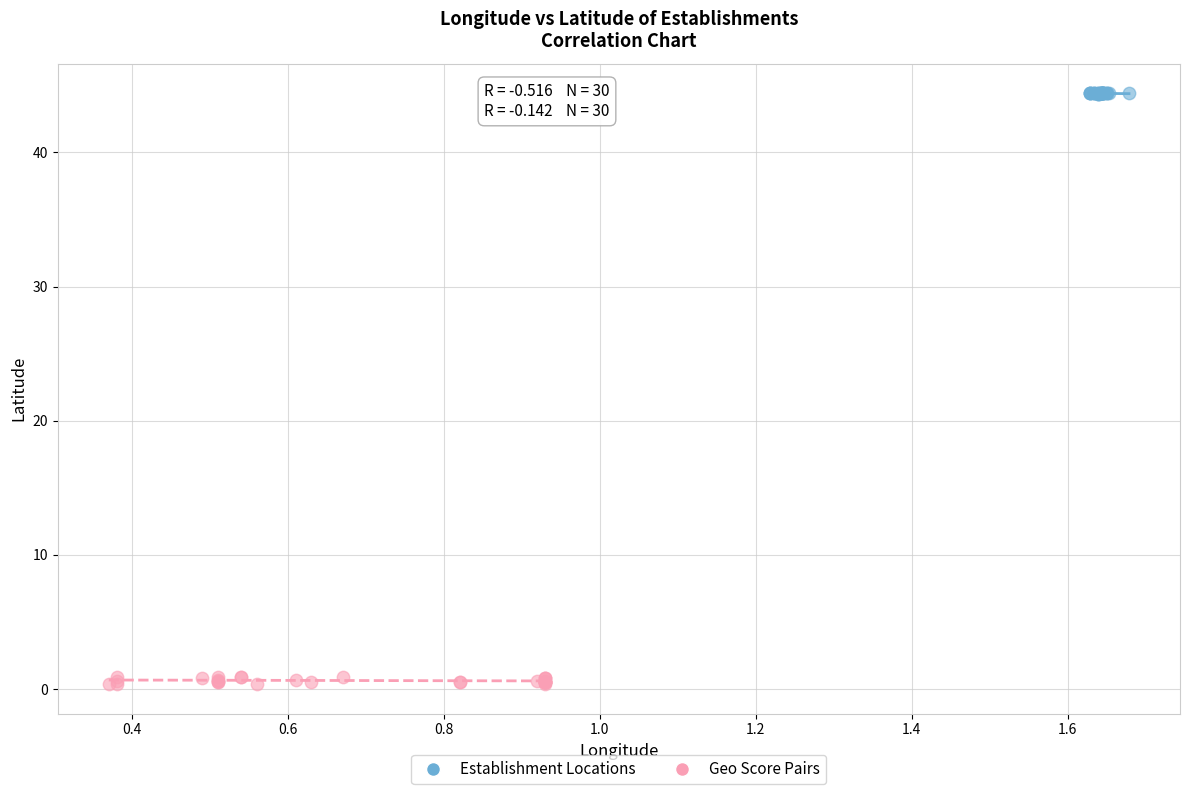

Which series has the largest Y range (max minus min)?

Geo Score Pairs